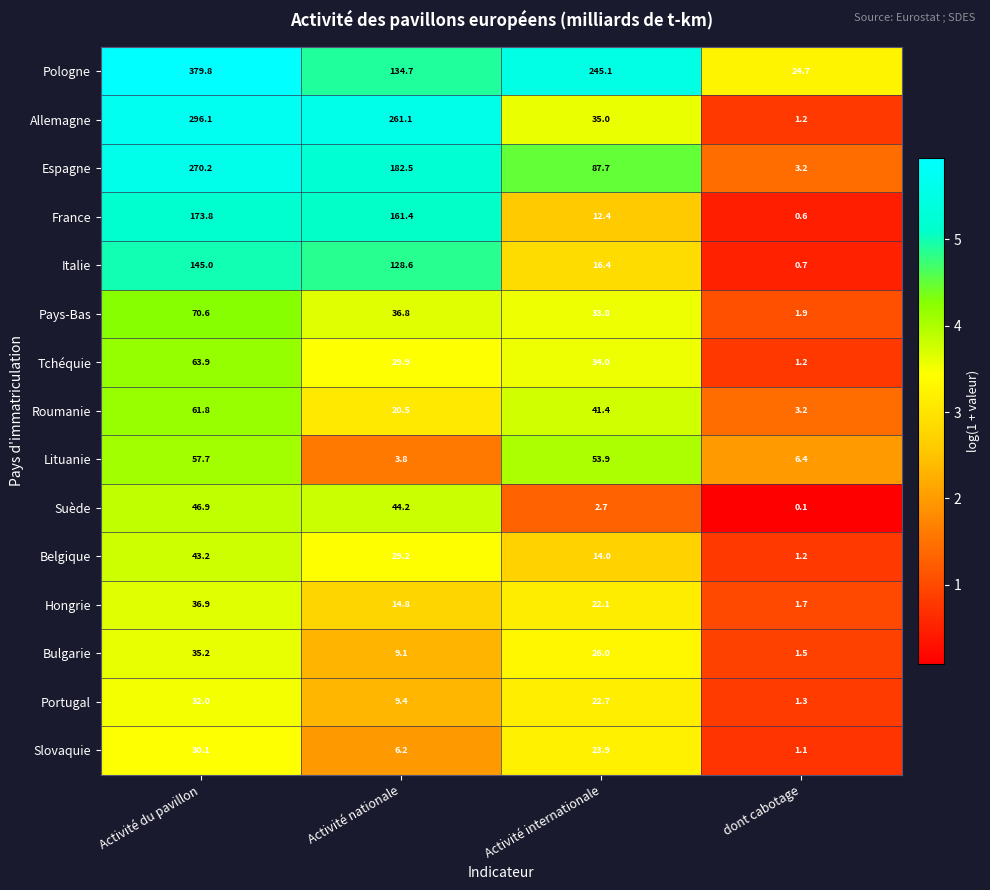

List the labels in order of Italie value, smallest first.

dont cabotage, Activité internationale, Activité nationale, Activité du pavillon